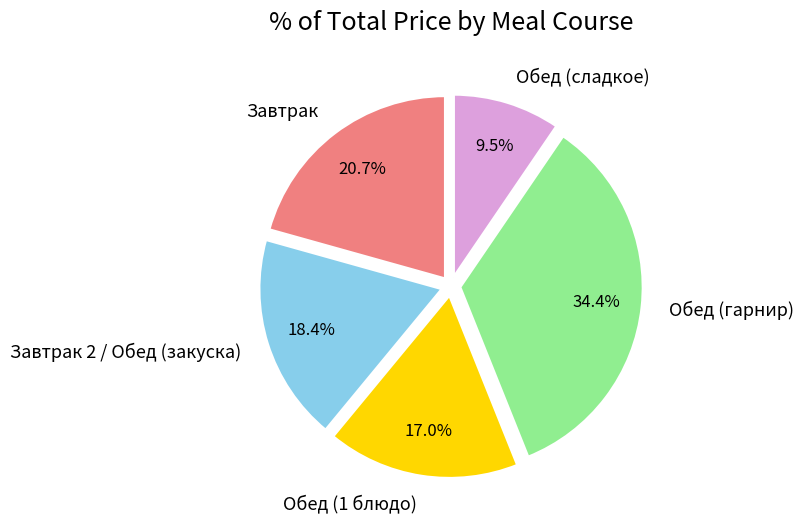

The Завтрак 2 / Обед (закуска) slice represents 5% of the pie. True or false?

False